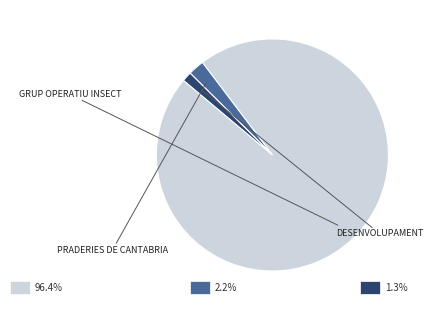

Is there any slice that represents more than half of the pie?

Yes